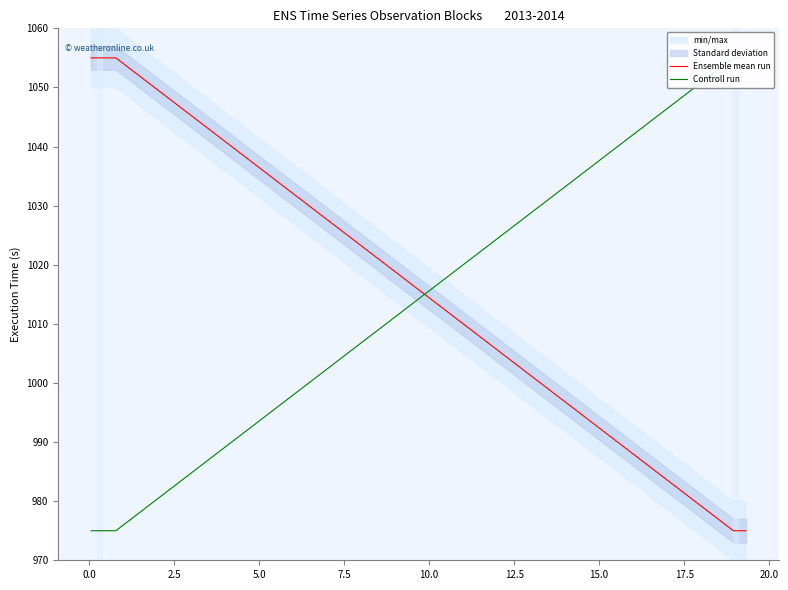

What is the lowest value of the Ensemble mean run series?

975